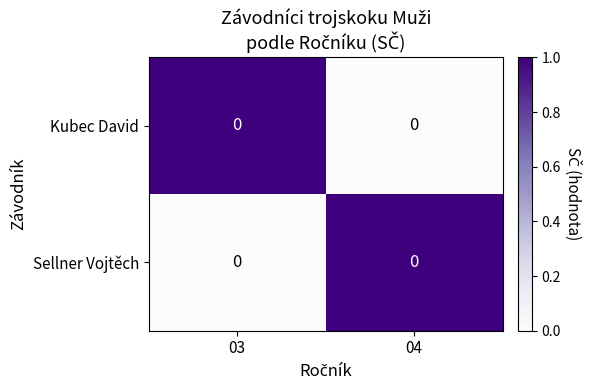

Which series has the largest range (max minus min)?

Kubec David